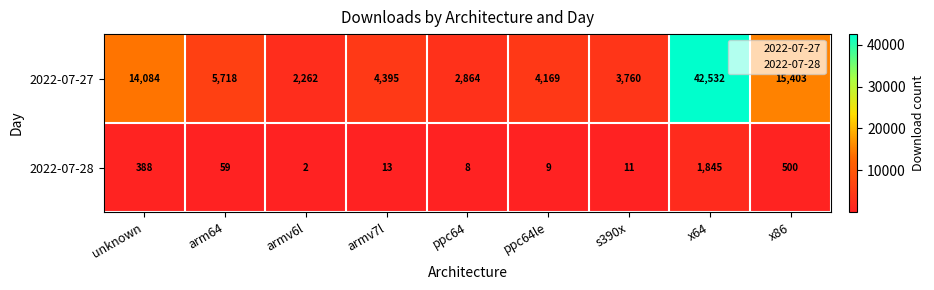

Reading right to left, extract all data points from this chart.

2022-07-27: 15403	42532	3760	4169	2864	4395	2262	5718	14084
2022-07-28: 500	1845	11	9	8	13	2	59	388